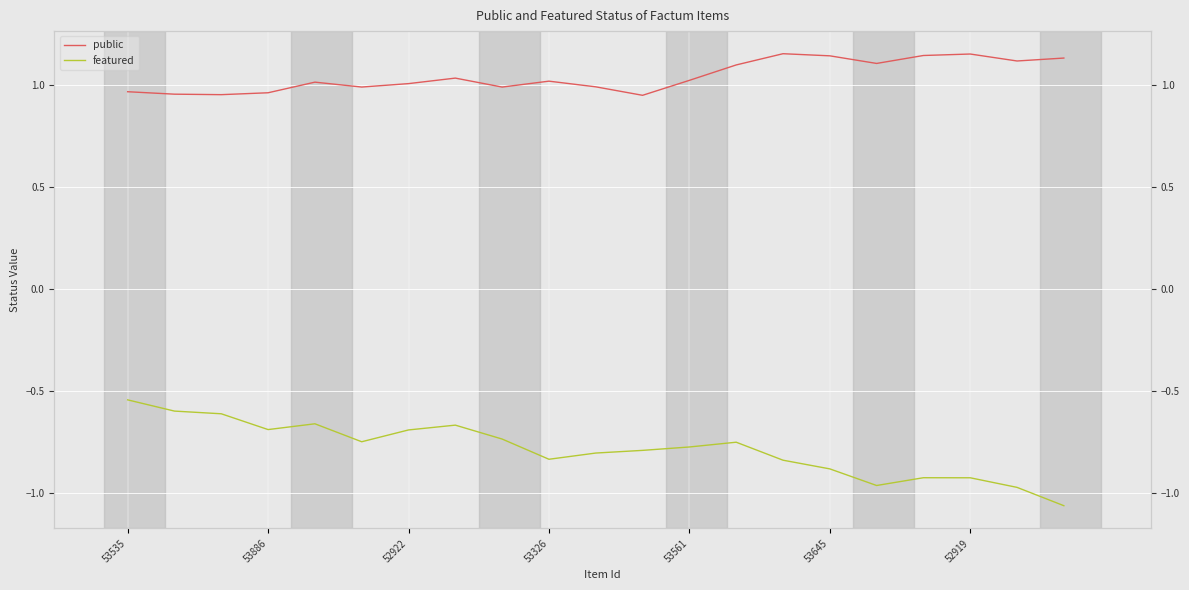

What is the value of the public point at the 16th from the left?

1.1